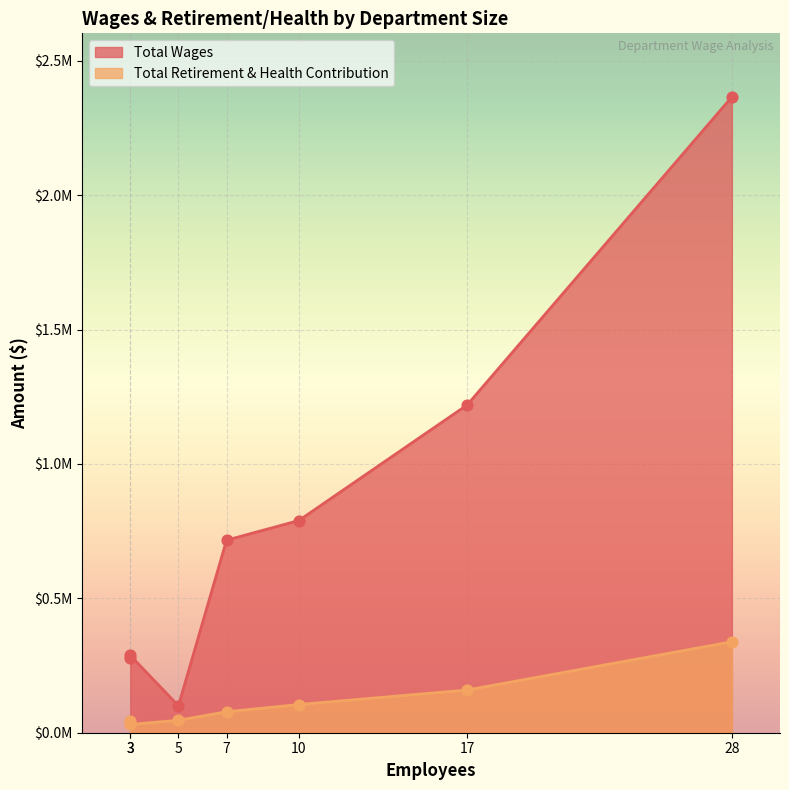

Is the value of Total Retirement & Health Contribution at 28 greater than the value of Total Wages at 5?

Yes